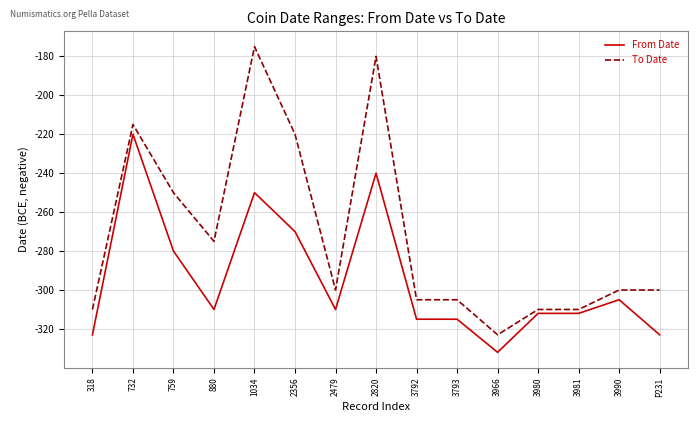

True or false: To Date and From Date cross at least once.

False